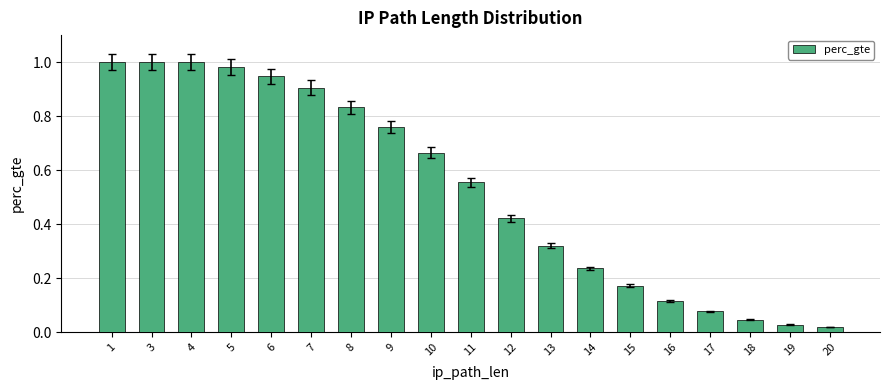

The value at 10 is 0.2. True or false?

False